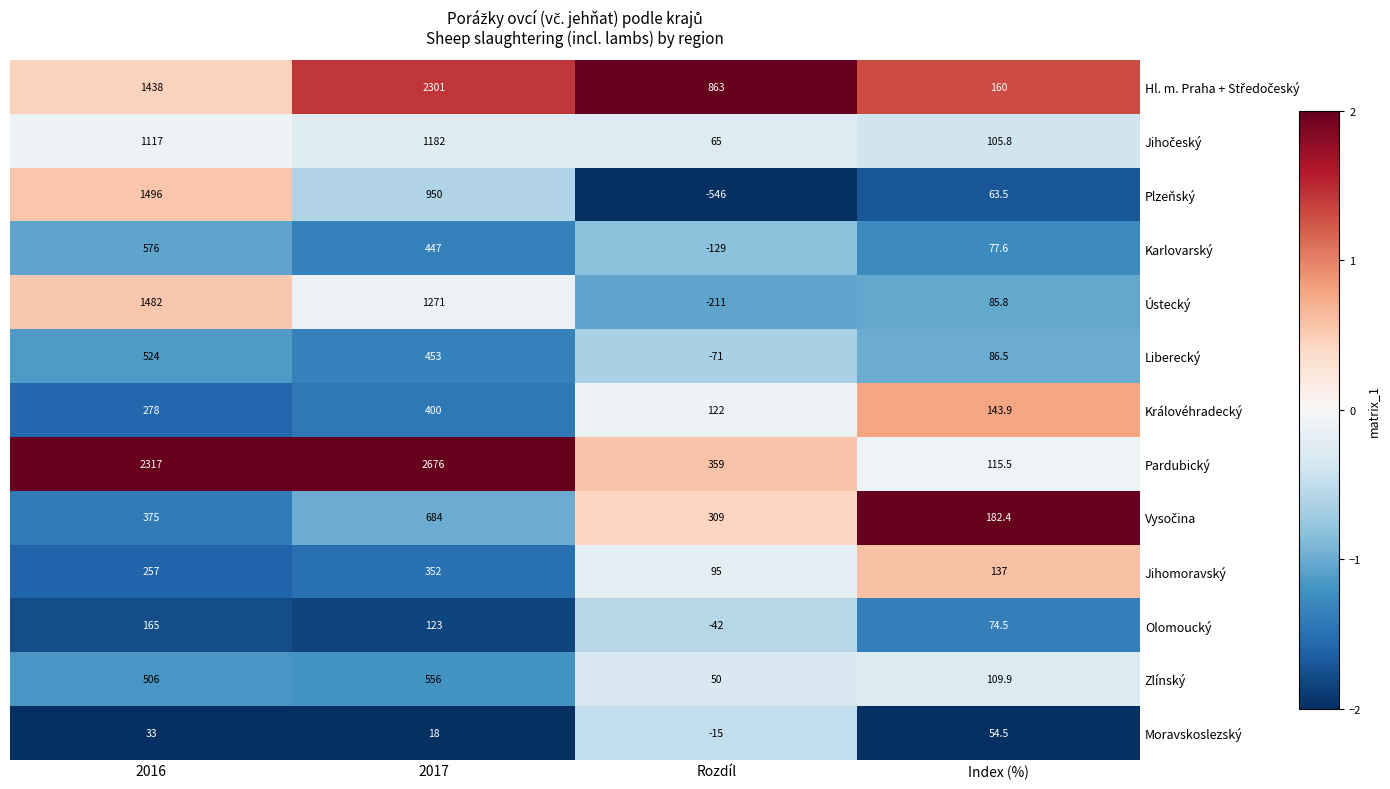

Which category has the lowest value in the Ústecký series?

Rozdíl